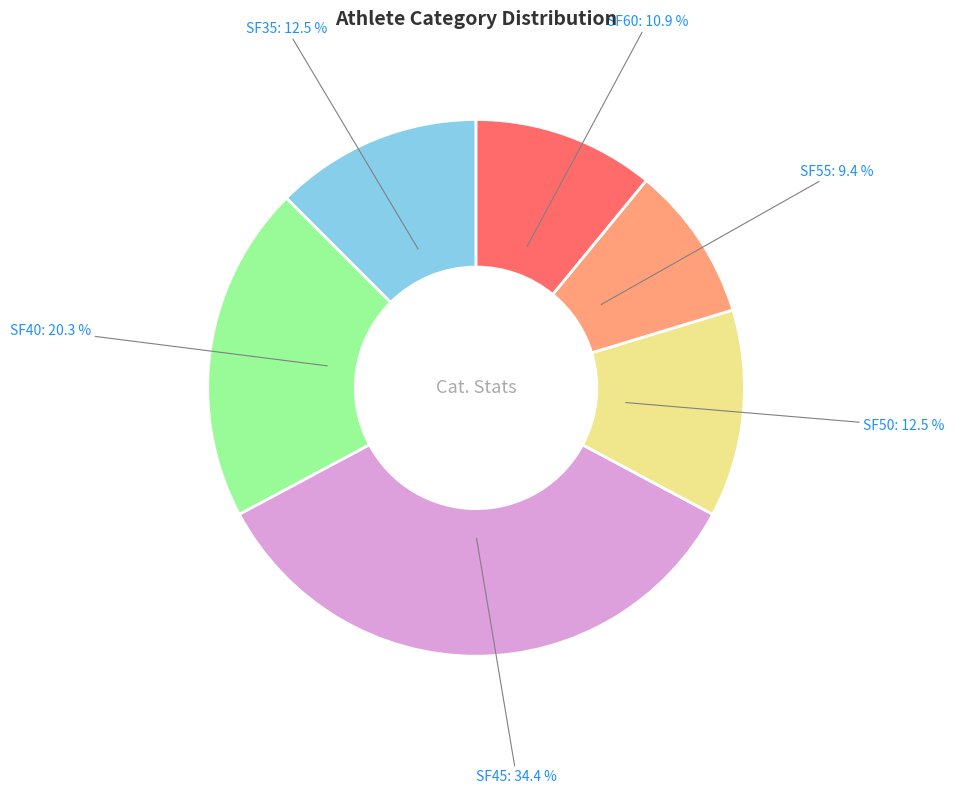

Is there any slice that represents more than half of the pie?

No